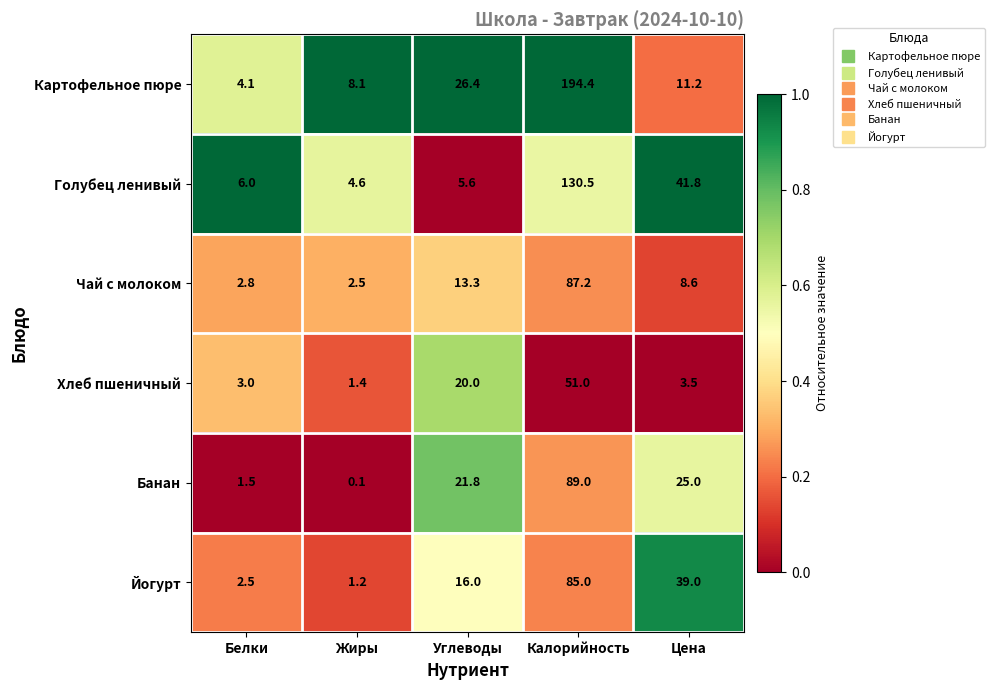

Between Жиры and Углеводы, which series saw the biggest shift?

Банан